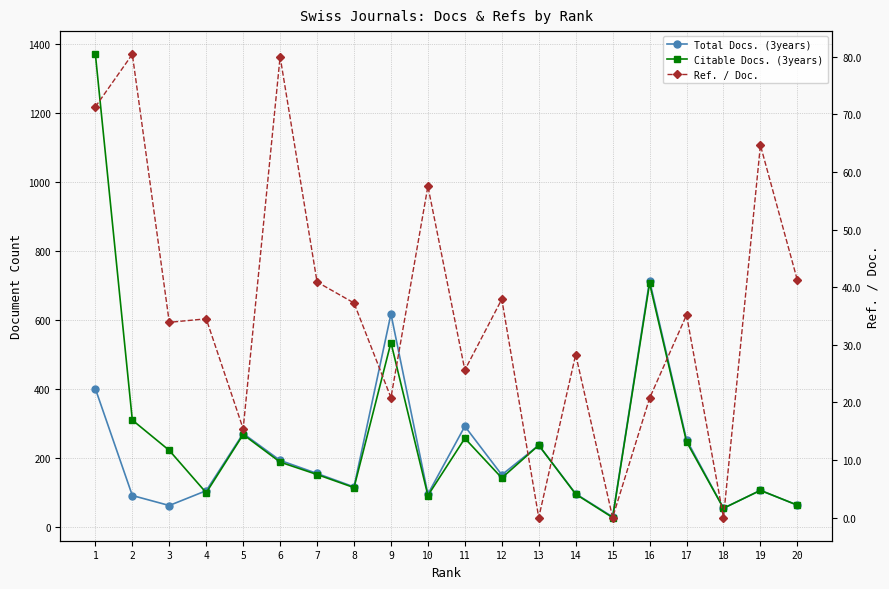

Where is the first local minimum for Citable Docs. (3years)?

4